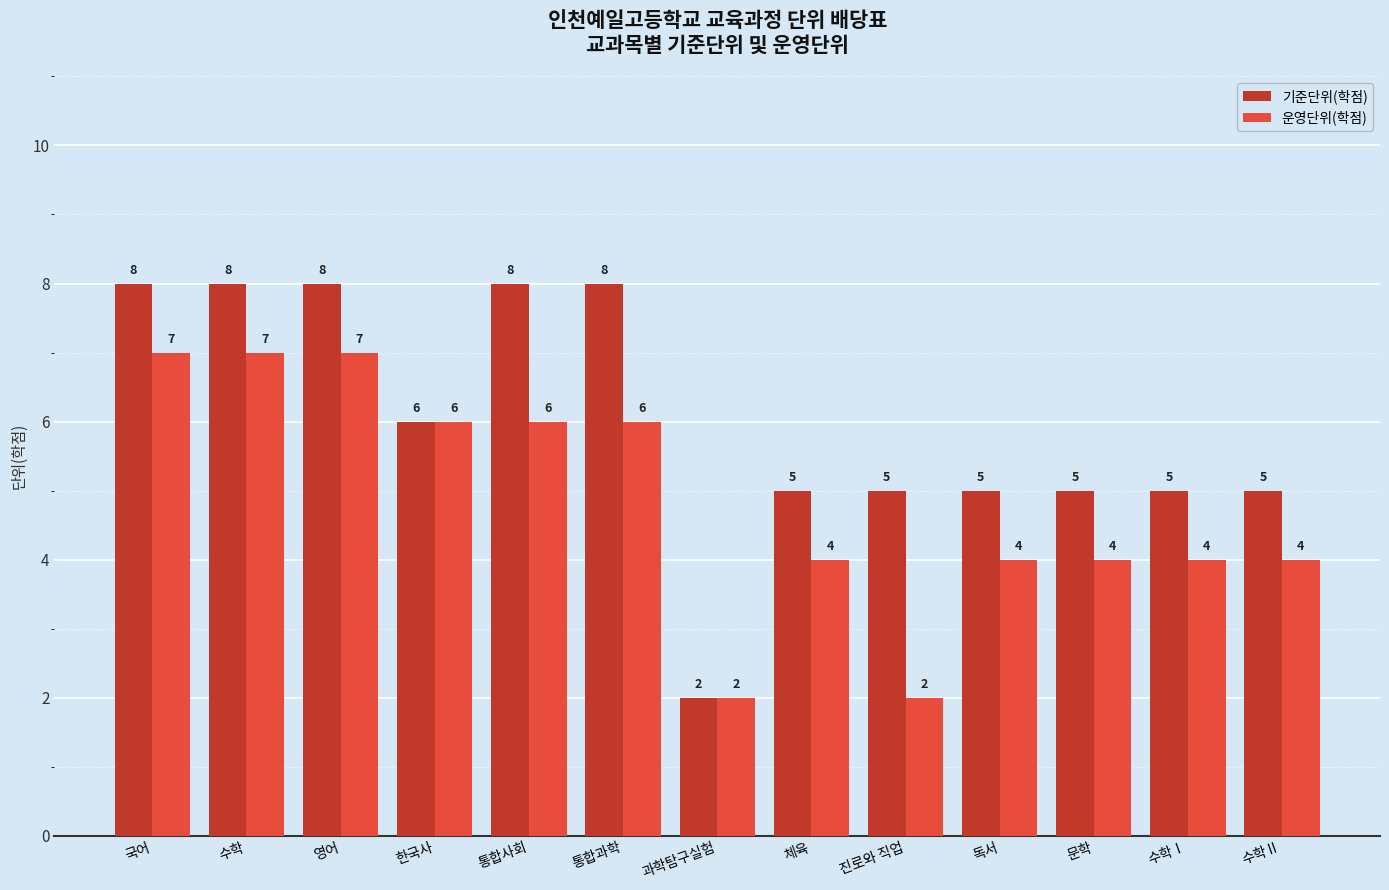

Is the value of 운영단위(학점) at 과학탐구실험 greater than the value of 기준단위(학점) at 통합과학?

No